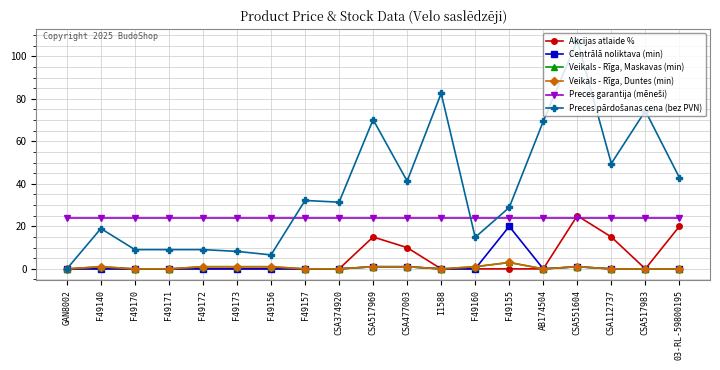

What is the total value across all series at CSA112737?

88.5